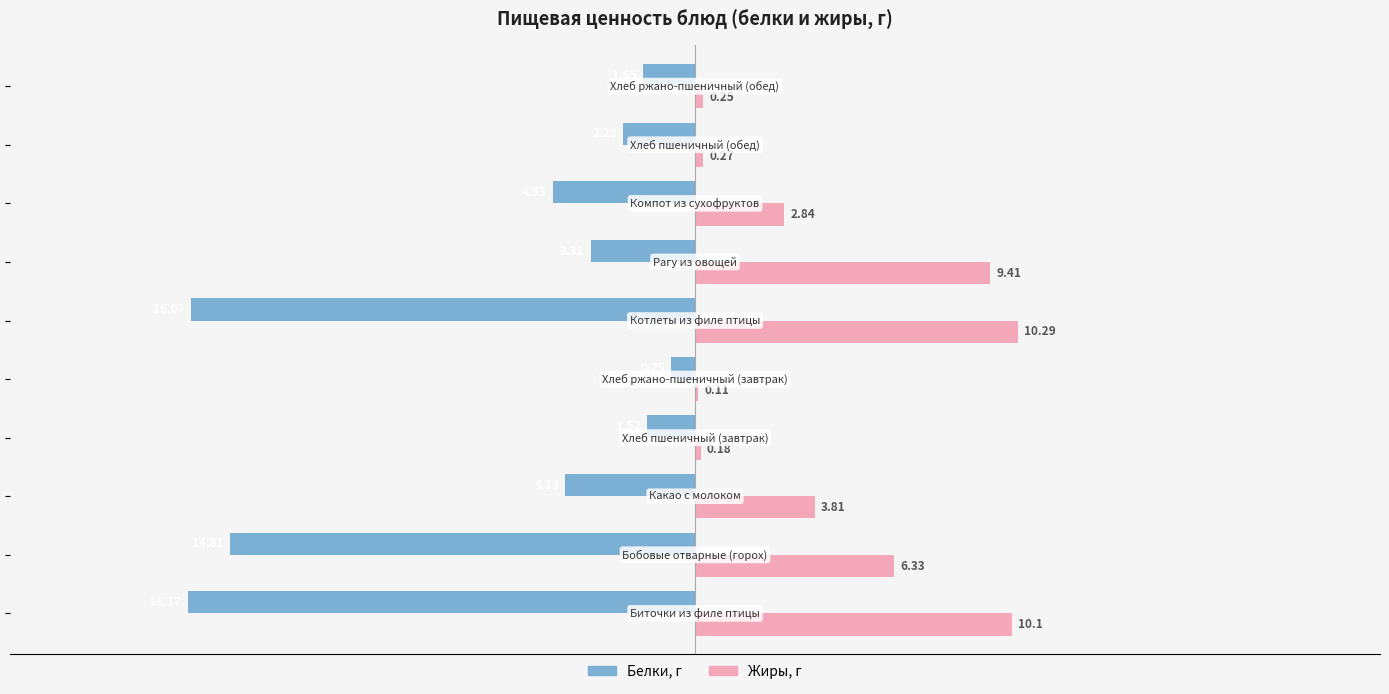

How many distinct data groups are displayed?

2